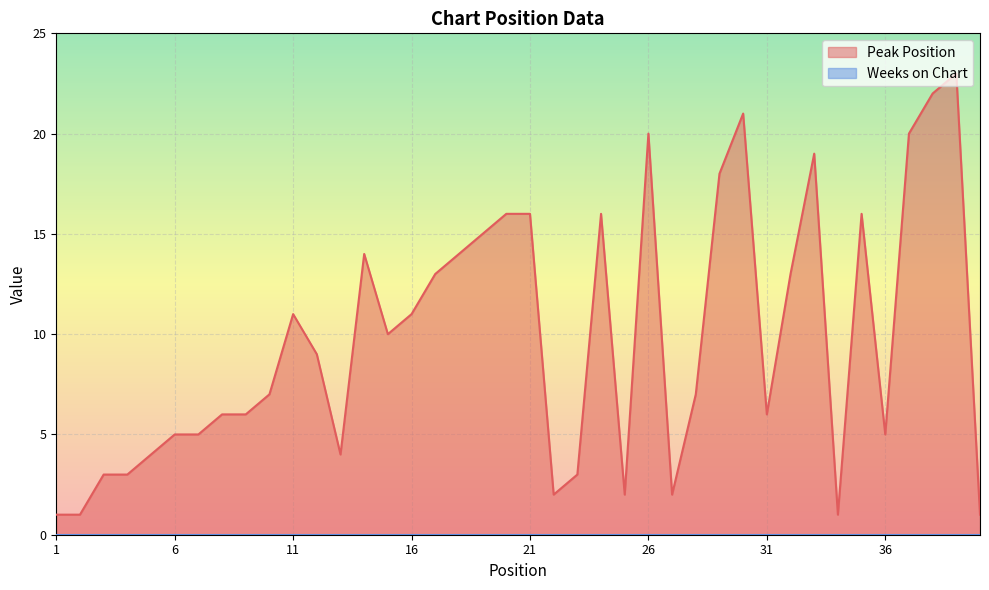

Reading left to right, list all the values displayed in this chart.

1	1	3	3	4	5	5	6	6	7	11	9	4	14	10	11	13	14	15	16	16	2	3	16	2	20	2	7	18	21	6	13	19	1	16	5	20	22	23	1